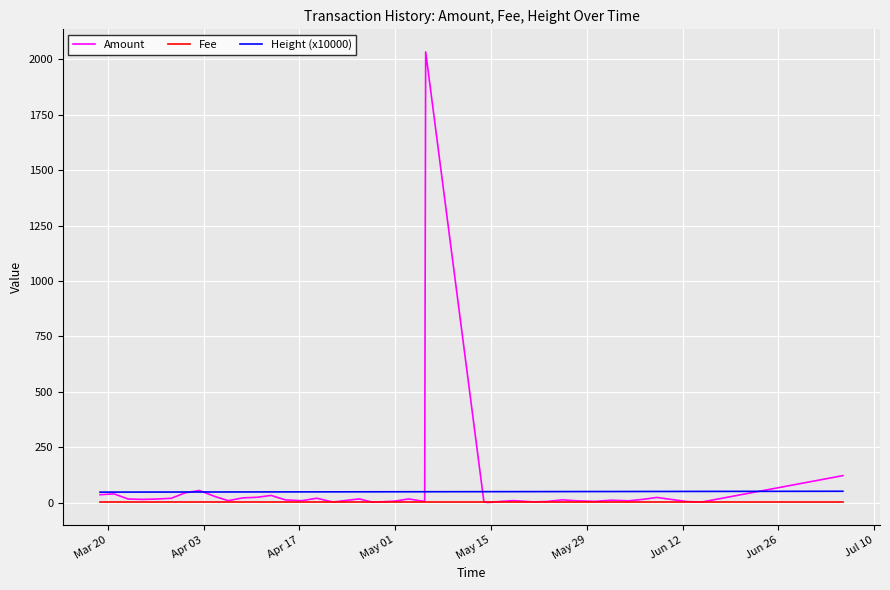

What are all the series names shown in the legend?

Amount, Fee, Height (x10000)